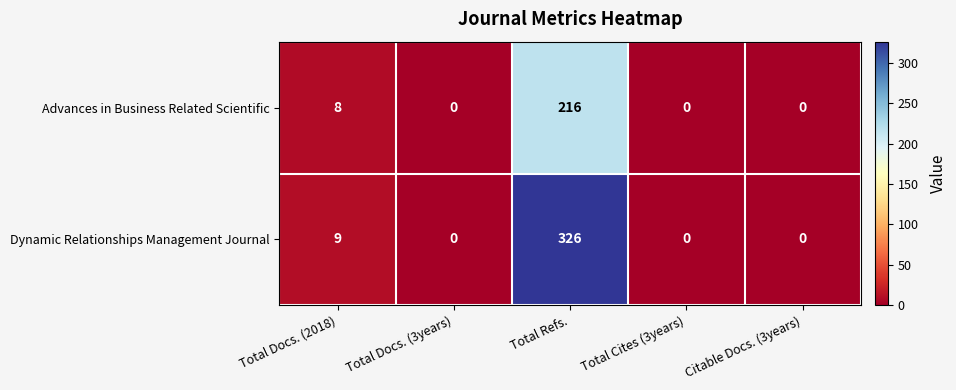

The value of Dynamic Relationships Management Journal at Citable Docs. (3years) is 0. True or false?

True